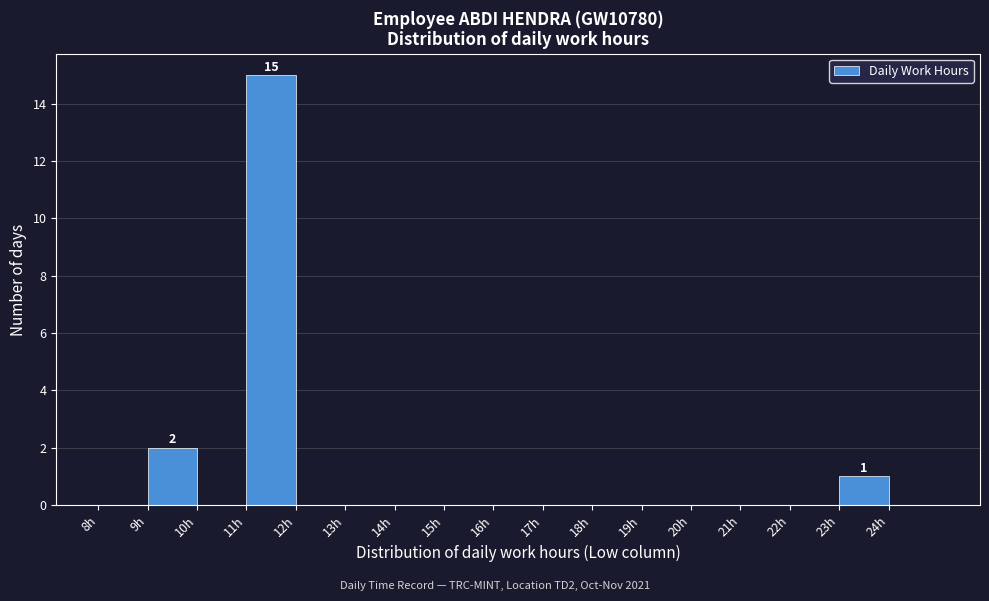

Which range on the x-axis has the tallest bar?

11 to 12